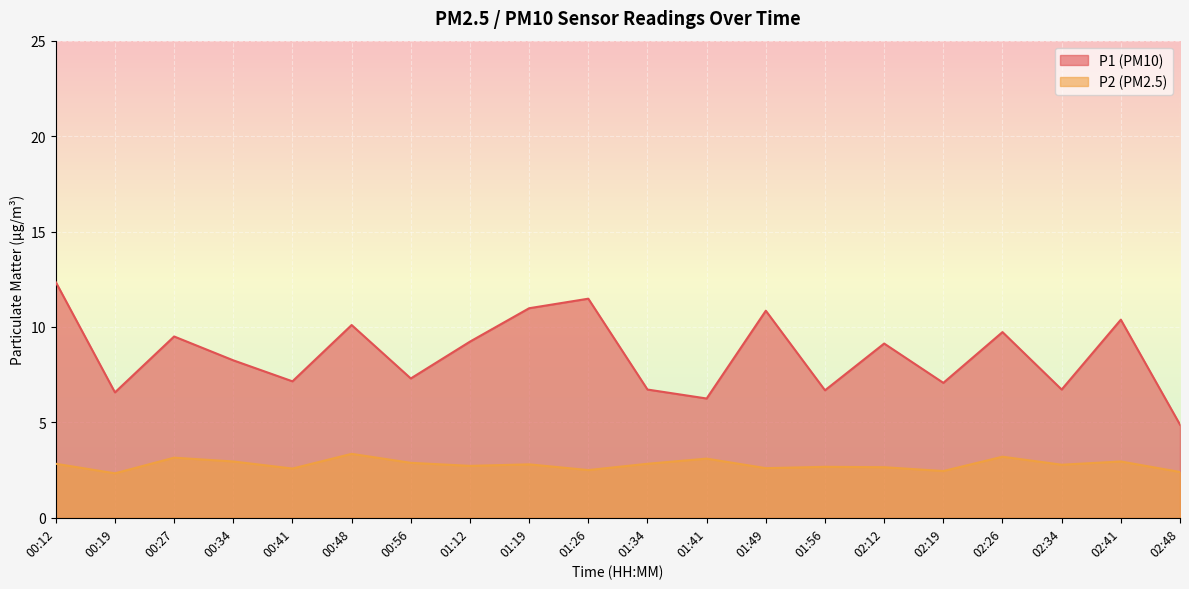

The P2 (PM2.5) series shows 2.6 at 01:49. True or false?

True